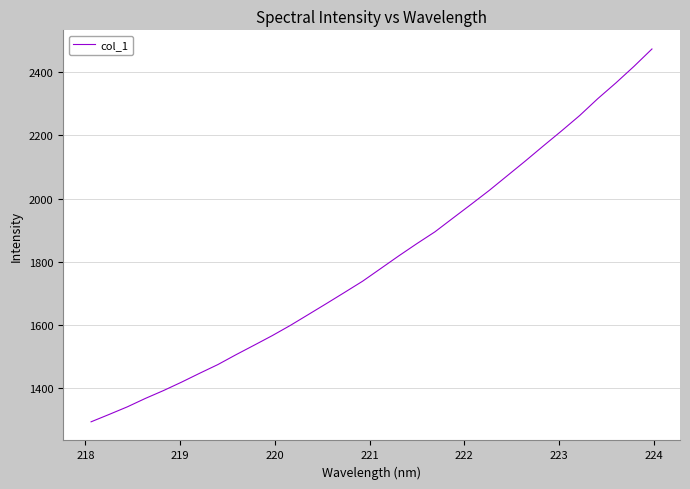

Reading left to right, extract all data points from this chart.

1294.0	1317.4	1341.3	1368.0	1392.9	1419.6	1447.7	1475.0	1506.2	1536.2	1566.5	1598.8	1633.4	1668.1	1703.3	1738.9	1778.9	1819.0	1857.8	1895.2	1938.8	1982.1	2026.1	2072.7	2119.3	2167.2	2214.4	2262.9	2316.2	2365.9	2418.2	2473.5